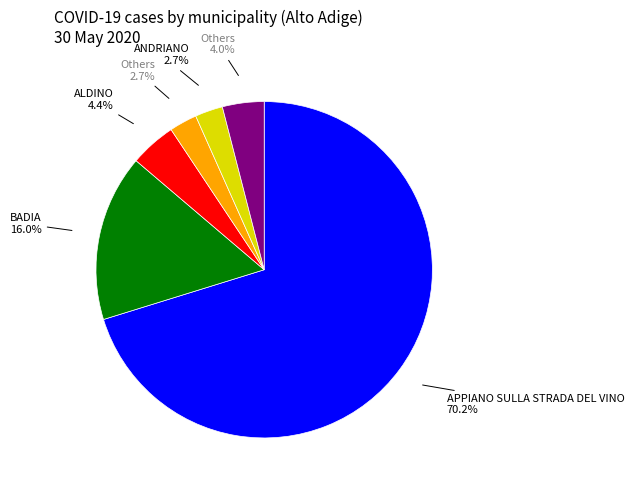

Is there any slice that represents more than half of the pie?

Yes